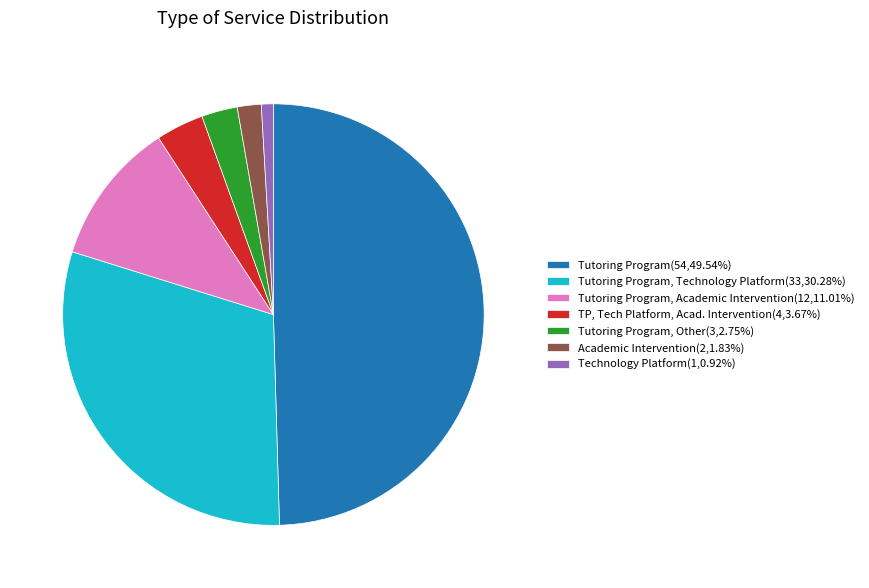

Does Technology Platform(1,0.92%) account for over 50% of the chart?

No